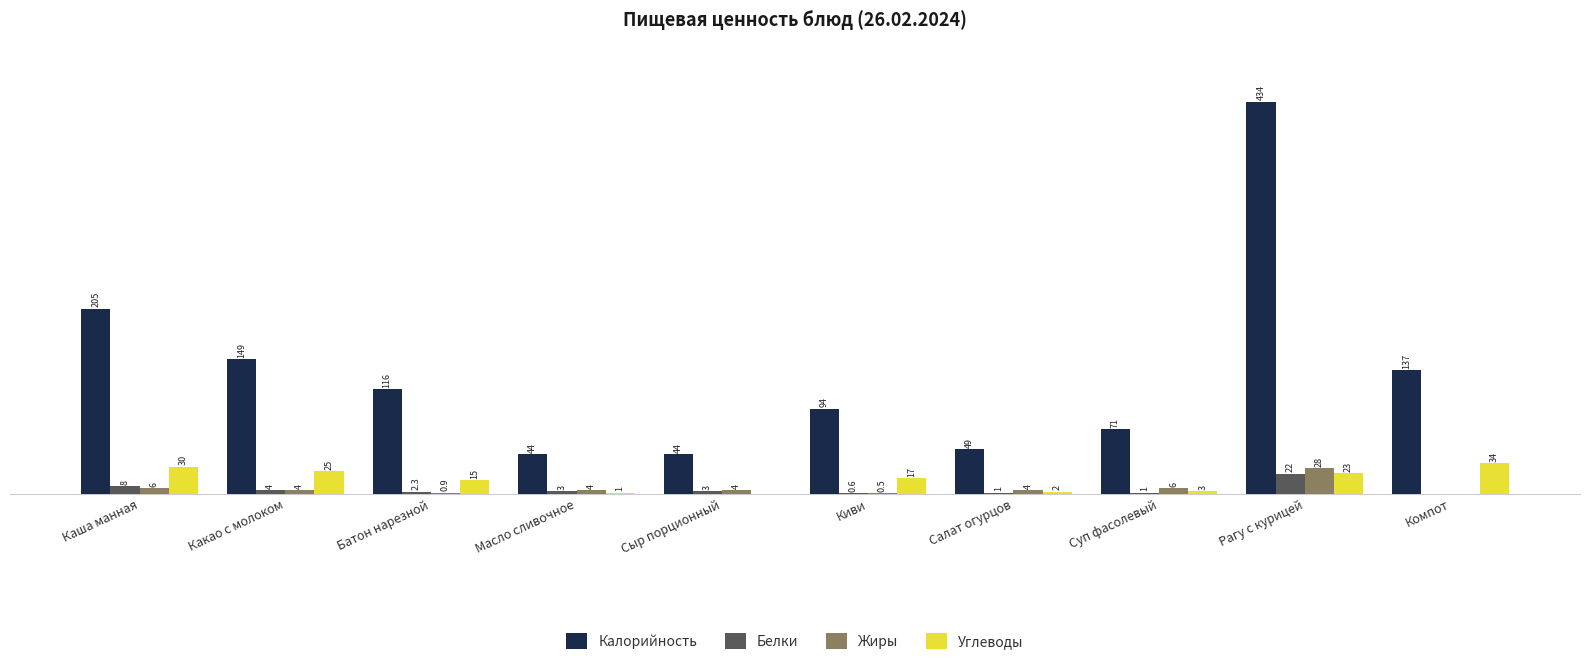

Which category has the highest value across all series?

Рагу с курицей